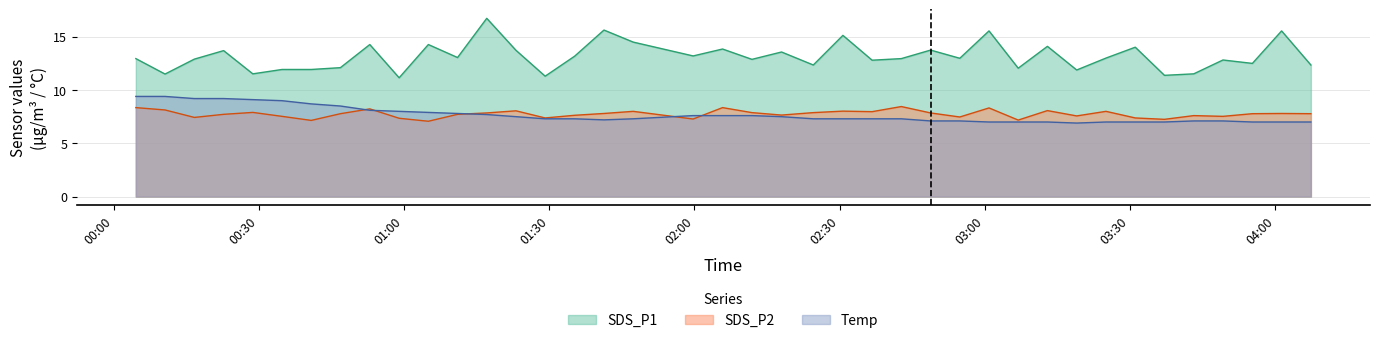

True or false: SDS_P1 and SDS_P2 intersect in this chart.

False